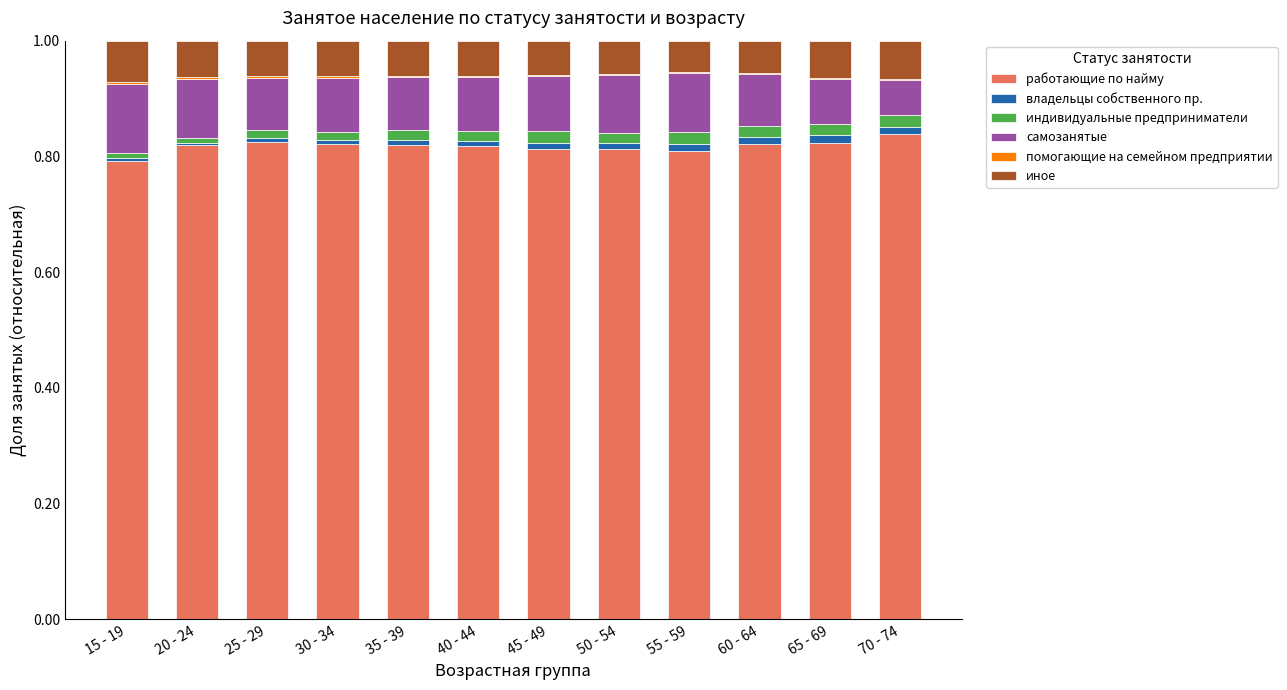

Is it true that работающие по найму equals 1.4 at 35 - 39?

False